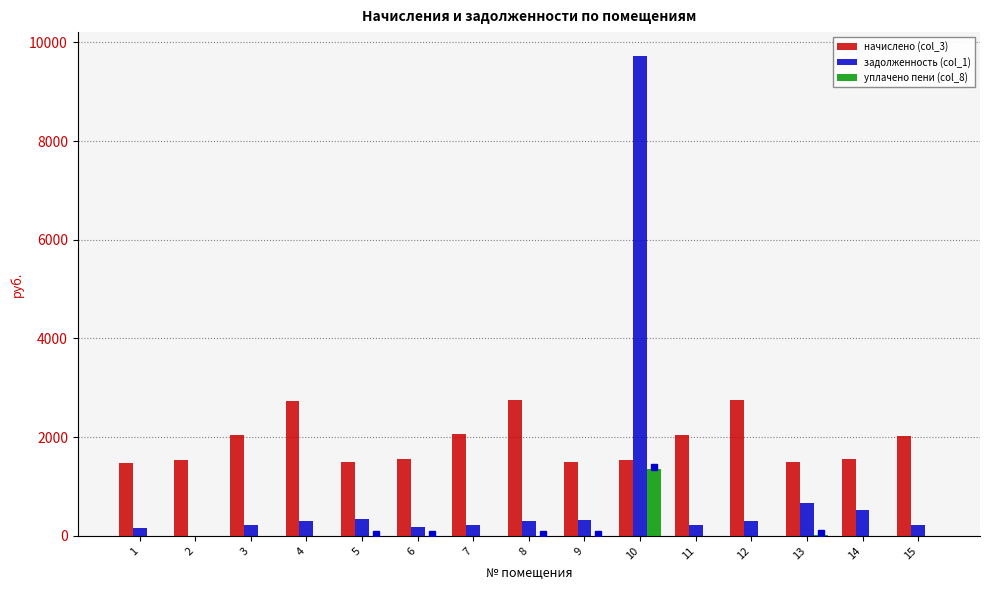

True or false: задолженность (col_1) has a value of 889.4 at 14.

False